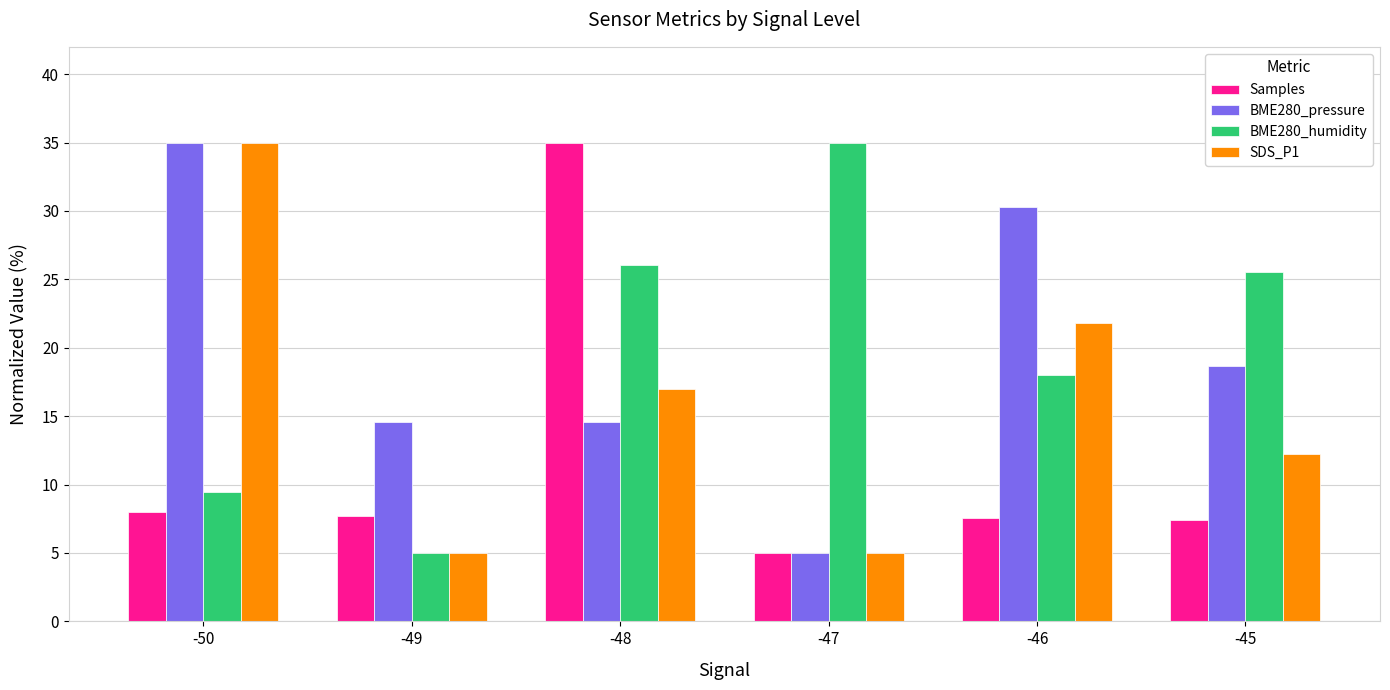

What is the value of the SDS_P1 bar at the 3rd from the left?

17.0